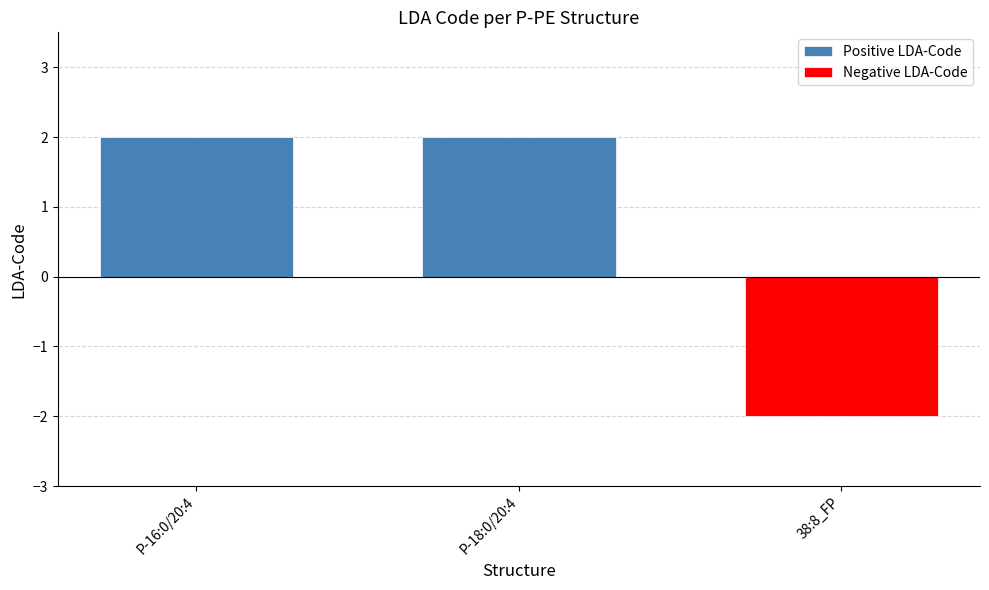

Reading left to right, list all the values displayed in this chart.

2	2	-2